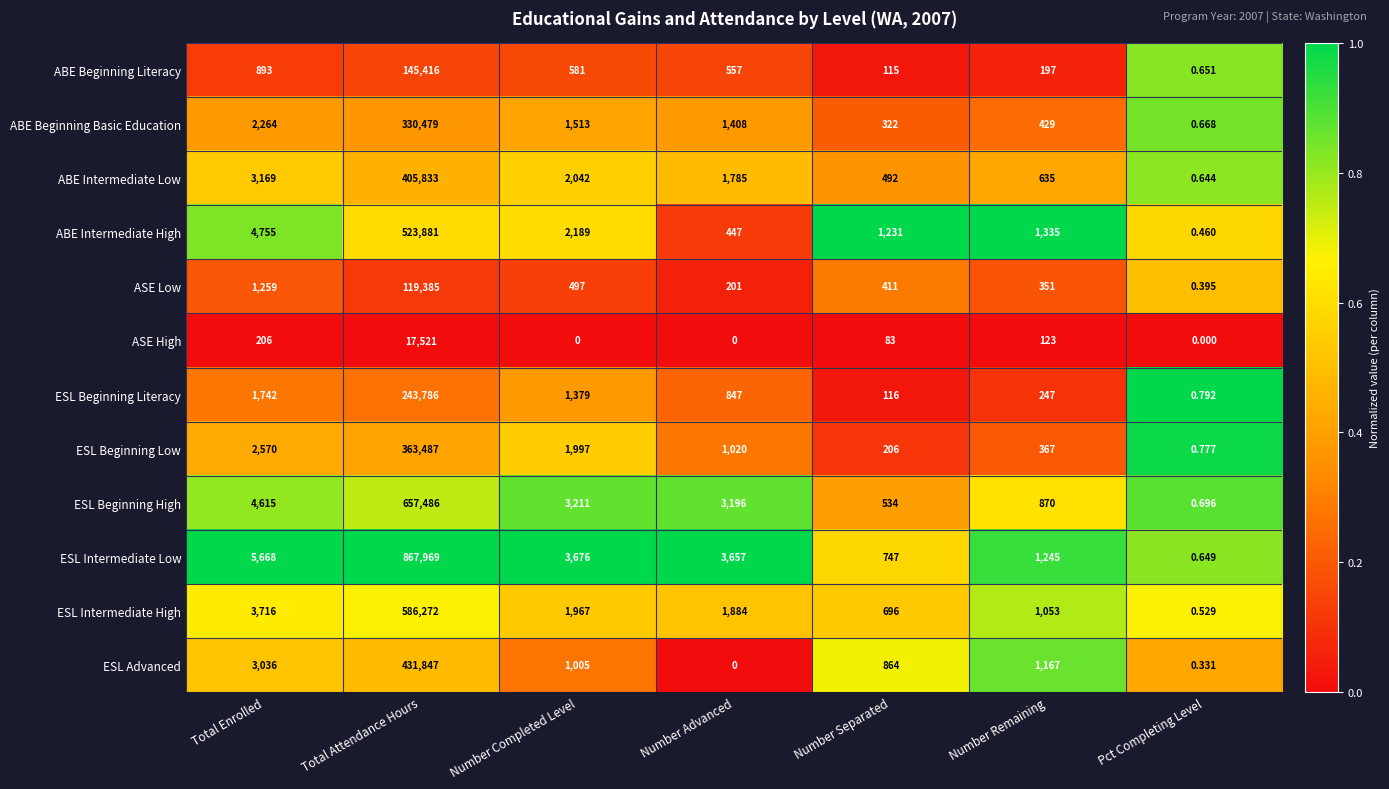

What is the spread (max minus min) of values at Number Separated?

1148.0